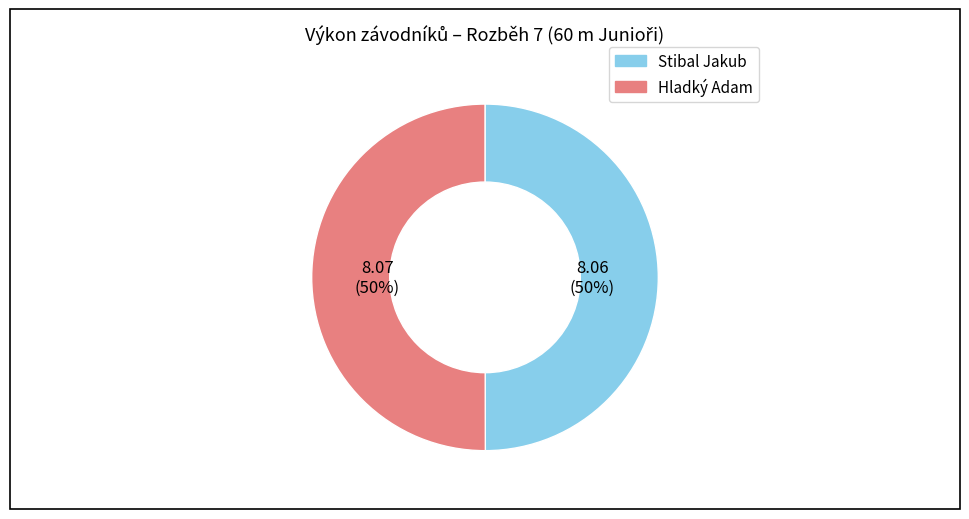

Approximately how many times larger is the value at Stibal Jakub compared to Hladký Adam?

1.0